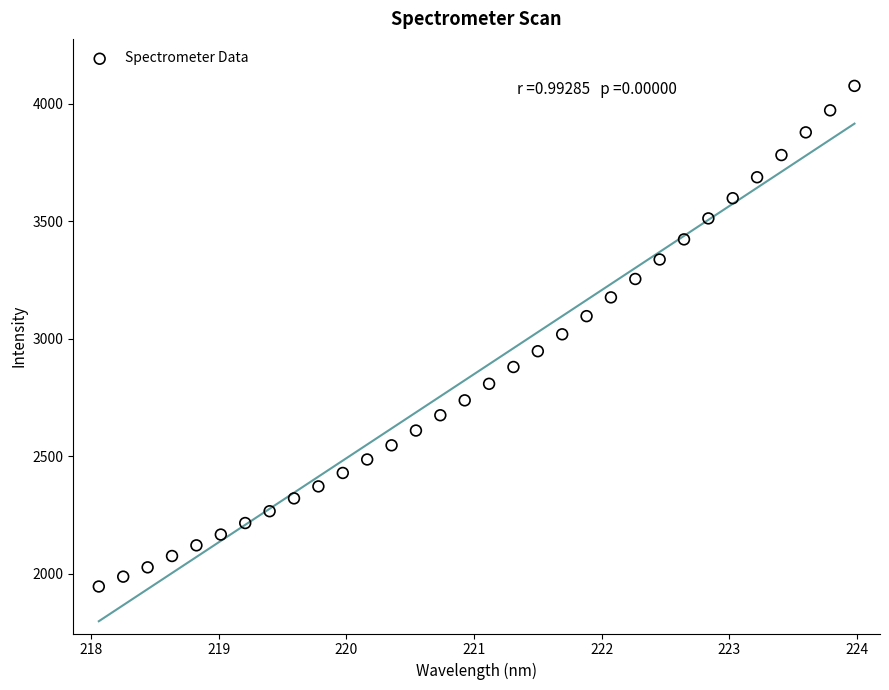

What is the range of X values (max minus min)?

5.9